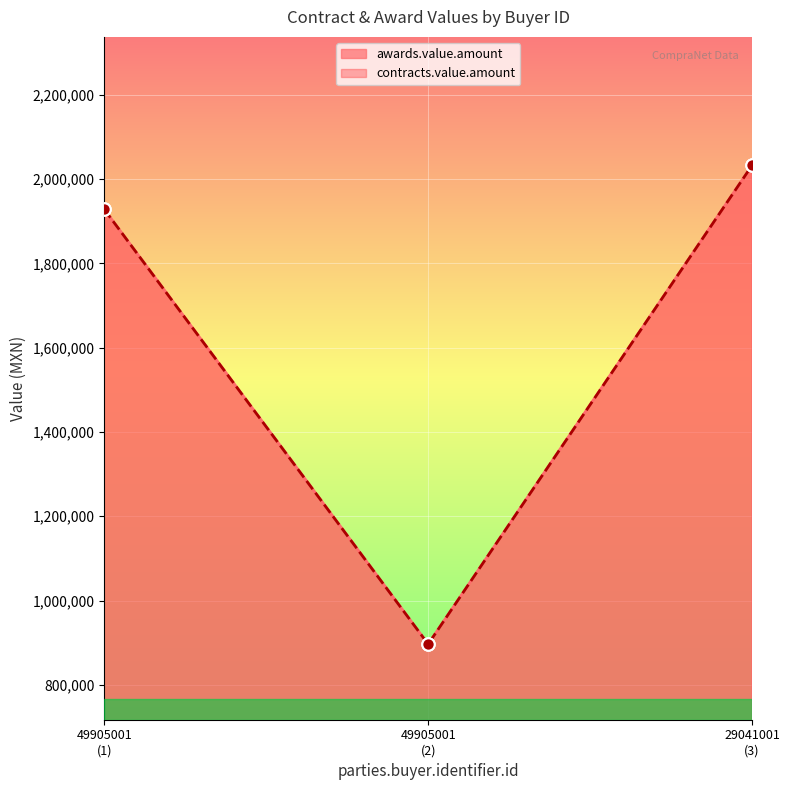

What is the total value across all series at 29041001 (3)?

4064833.9